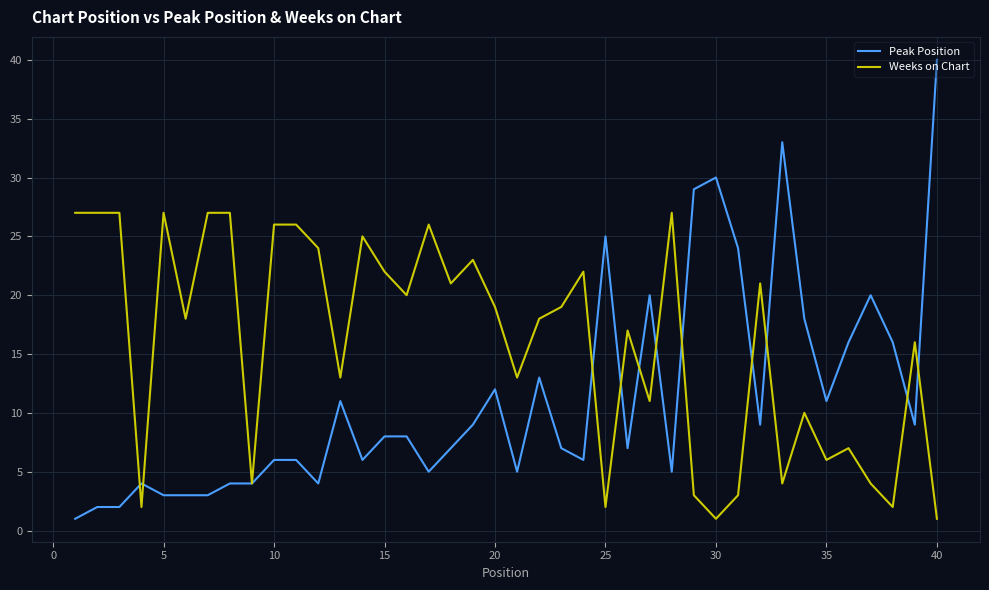

How many categories are shown in the chart?

40